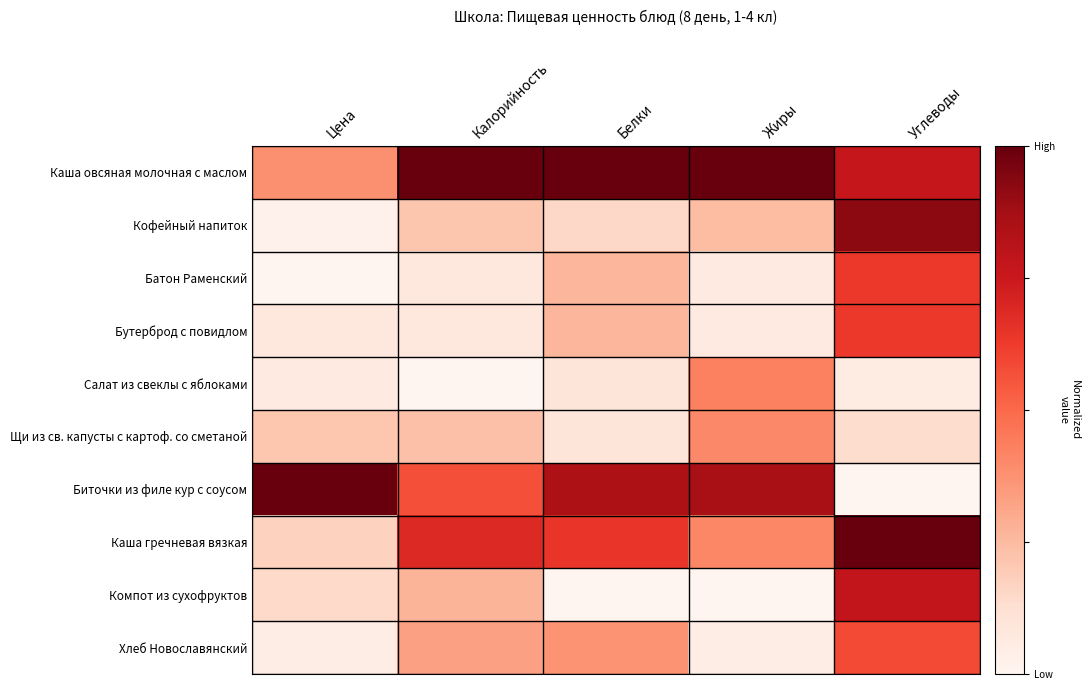

Reading left to right, extract all data points from this chart.

Каша овсяная молочная с маслом: Цена=0.4	Калорийность=1.0	Белки=1.0	Жиры=1.0	Углеводы=0.8
Кофейный напиток: Цена=0.0	Калорийность=0.2	Белки=0.1	Жиры=0.2	Углеводы=0.9
Батон Раменский: Цена=0.0	Калорийность=0.1	Белки=0.3	Жиры=0.1	Углеводы=0.6
Бутерброд с повидлом: Цена=0.1	Калорийность=0.1	Белки=0.3	Жиры=0.1	Углеводы=0.6
Салат из свеклы с яблоками: Цена=0.1	Калорийность=0.0	Белки=0.1	Жиры=0.4	Углеводы=0.1
Щи из св. капусты с картоф. со сметаной: Цена=0.2	Калорийность=0.2	Белки=0.1	Жиры=0.4	Углеводы=0.1
Биточки из филе кур с соусом: Цена=1.0	Калорийность=0.6	Белки=0.8	Жиры=0.9	Углеводы=0.0
Каша гречневая вязкая: Цена=0.2	Калорийность=0.7	Белки=0.6	Жиры=0.4	Углеводы=1.0
Компот из сухофруктов: Цена=0.1	Калорийность=0.3	Белки=0.0	Жиры=0.0	Углеводы=0.8
Хлеб Новославянский: Цена=0.0	Калорийность=0.3	Белки=0.4	Жиры=0.0	Углеводы=0.6